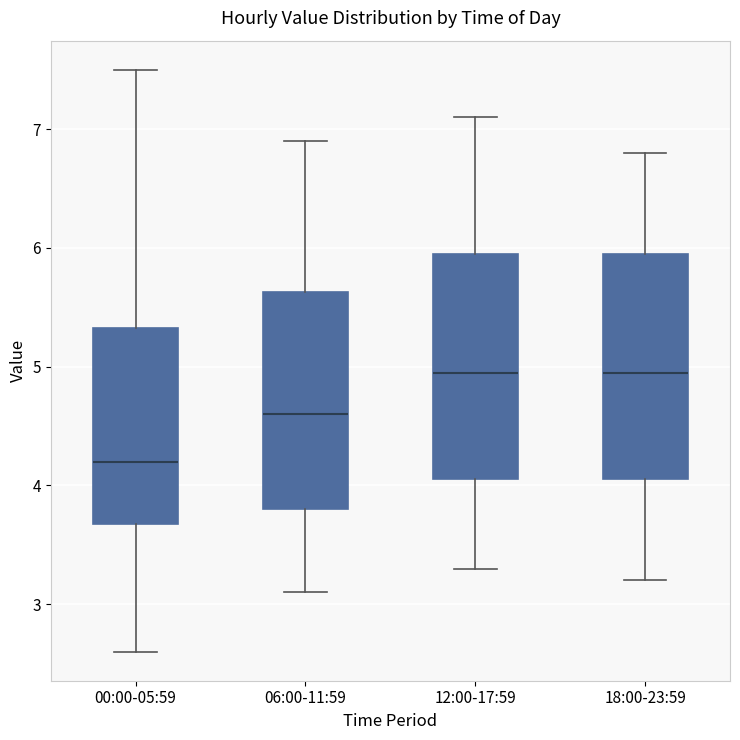

Reading left to right, read every box against the y-axis: the position of its median line, the range the box covers, and the ends of its whiskers. The values are not printed on the chart, so give them approximately, as read against the axis.

00:00-05:59: median 4.2, box 3.7 to 5.3, whiskers 2.6 to 7.5
06:00-11:59: median 4.6, box 3.8 to 5.6, whiskers 3.1 to 6.9
12:00-17:59: median 5.0, box 4.1 to 6.0, whiskers 3.3 to 7.1
18:00-23:59: median 5.0, box 4.1 to 6.0, whiskers 3.2 to 6.8